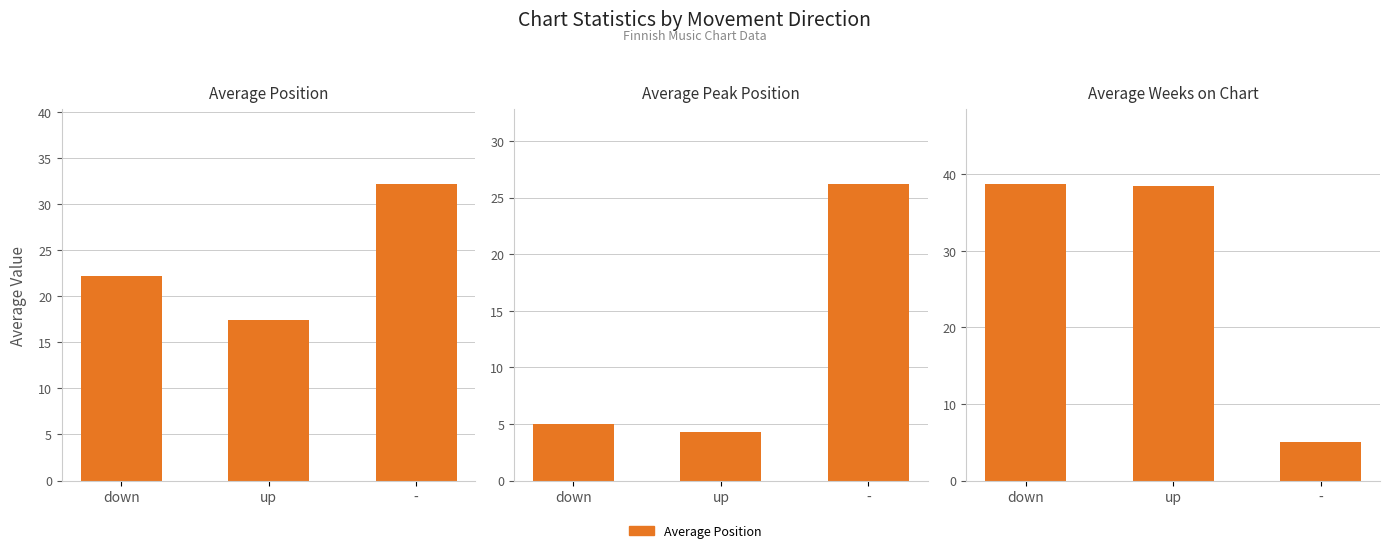

What value does the Average Peak Position series have at -?

26.2